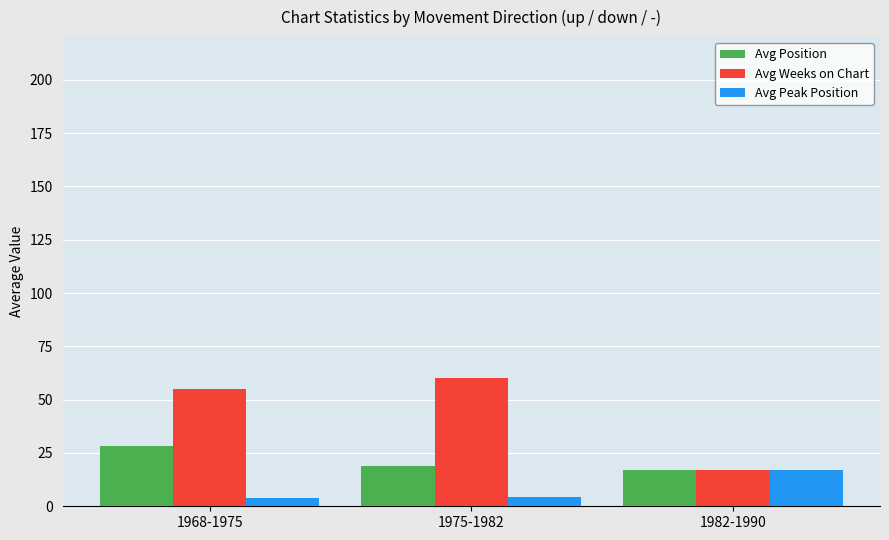

Rank the series by their maximum value, from highest to lowest.

Avg Weeks on Chart, Avg Position, Avg Peak Position